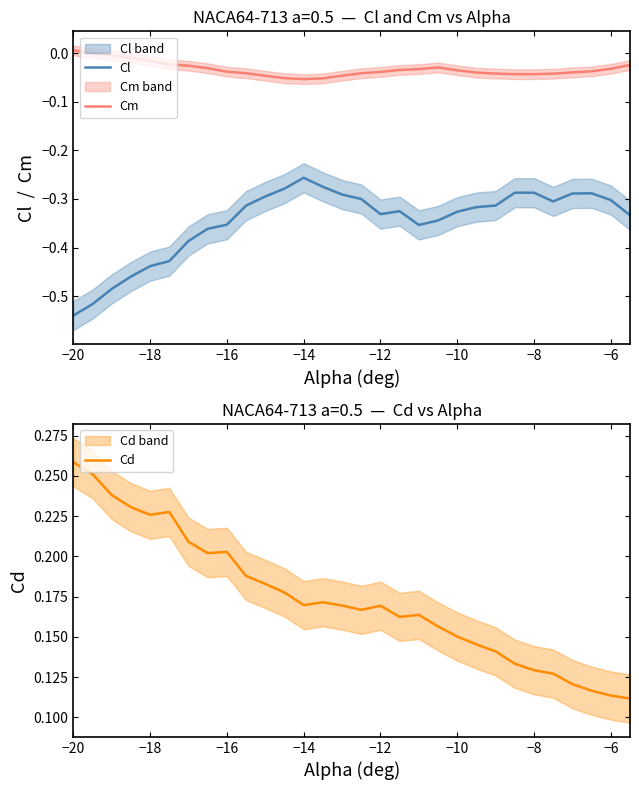

The Cm series shows -0.0 at −14. True or false?

False